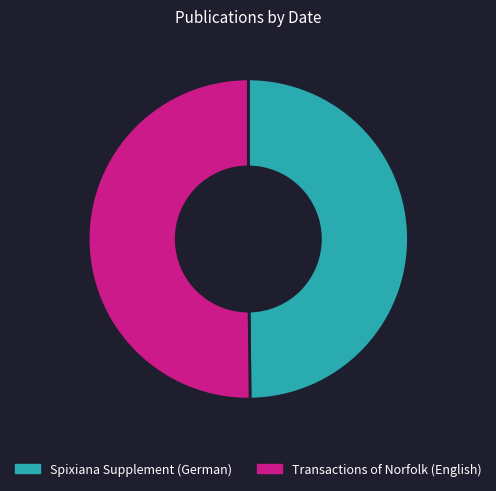

Approximately how many times larger is the value at Spixiana Supplement (German) compared to Transactions of Norfolk (English)?

1.0